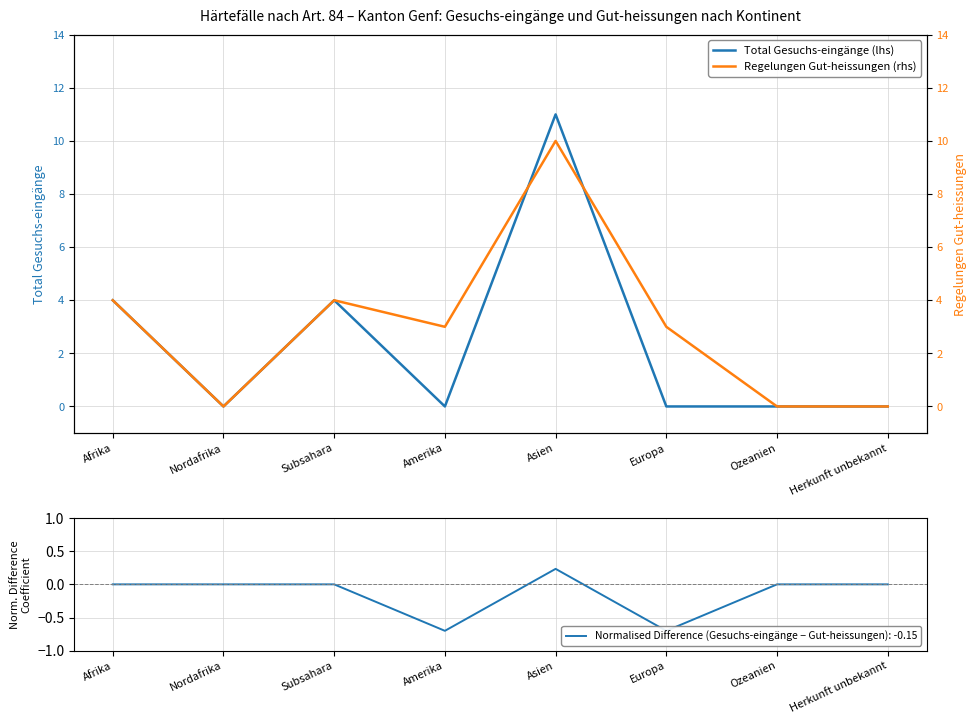

What are all the series names shown in the legend?

Total Gesuchs-eingänge (lhs), Regelungen Gut-heissungen (rhs)